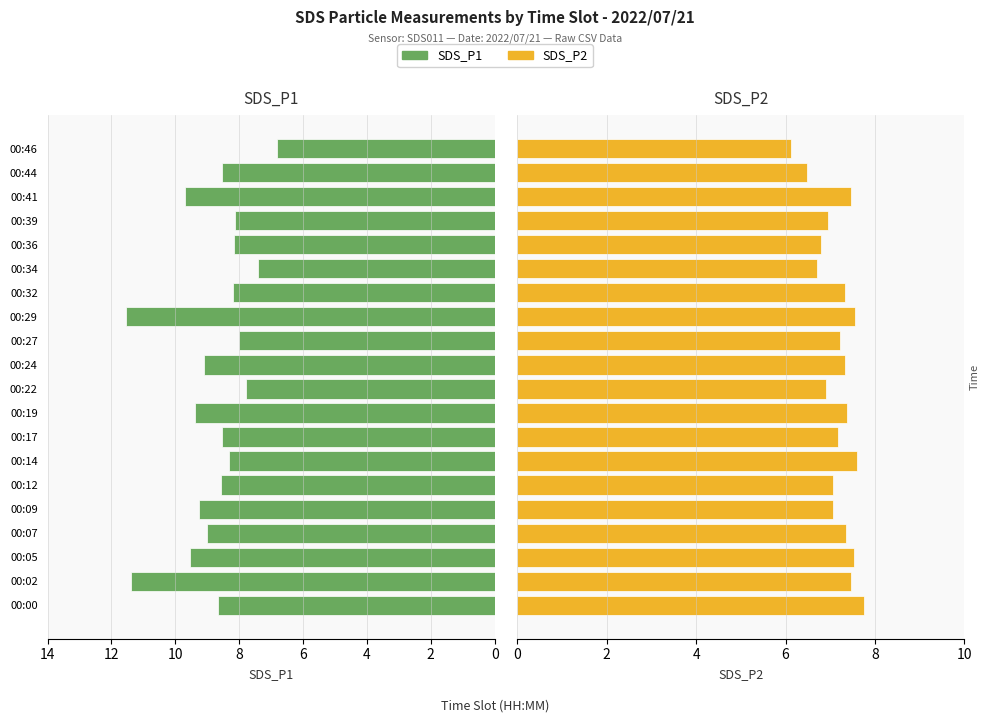

How many data points in SDS_P1 are above 8?

17